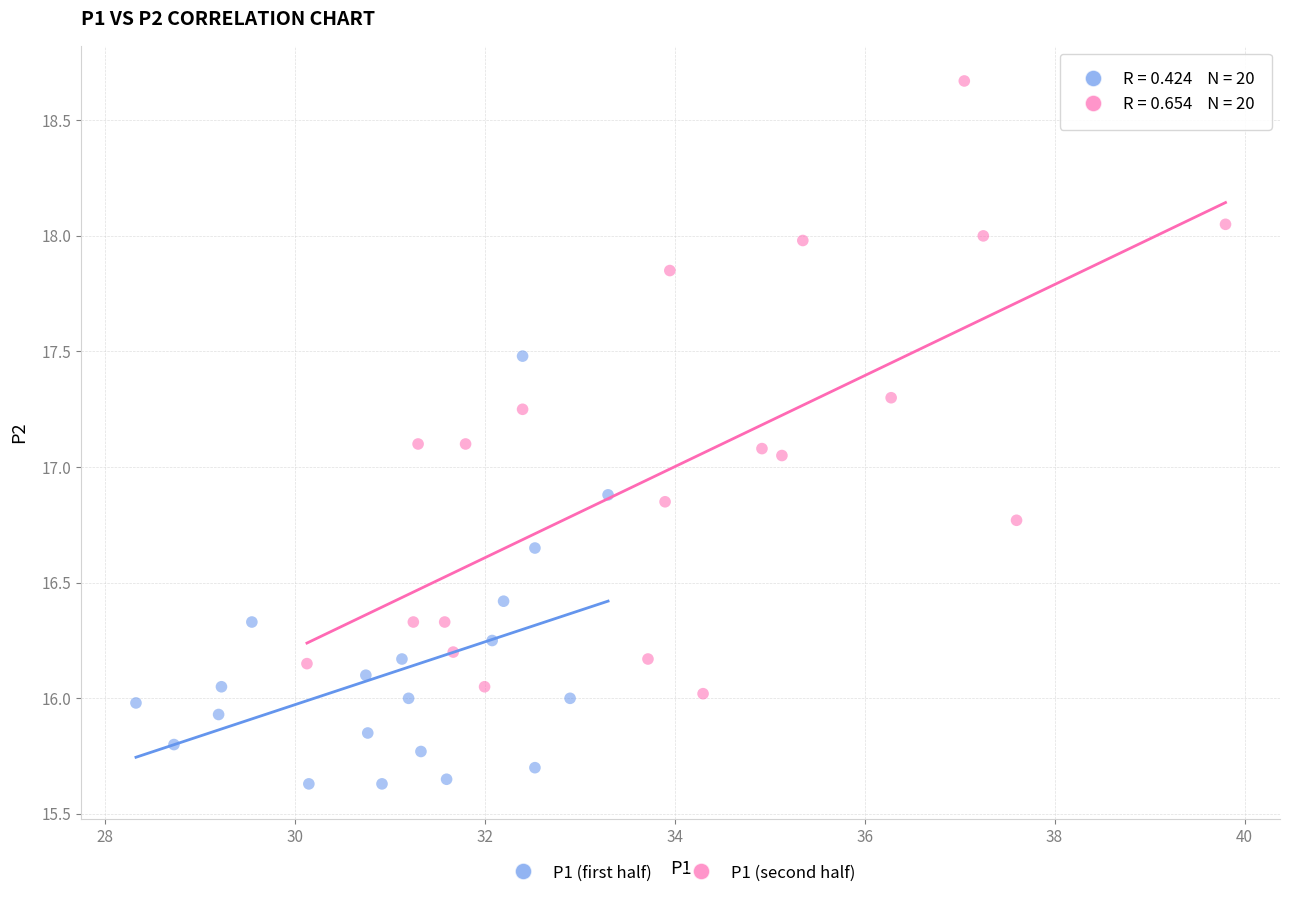

Which series has the widest spread of Y values?

P1 (second half)